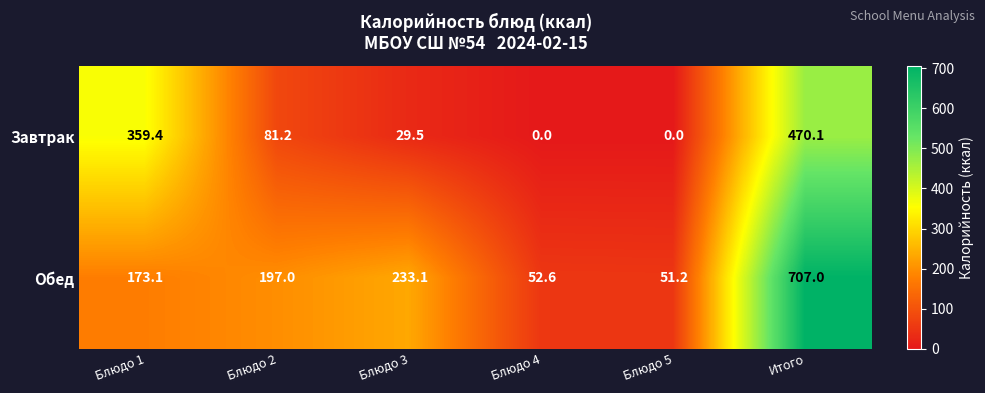

Which series has the largest range (max minus min)?

Обед